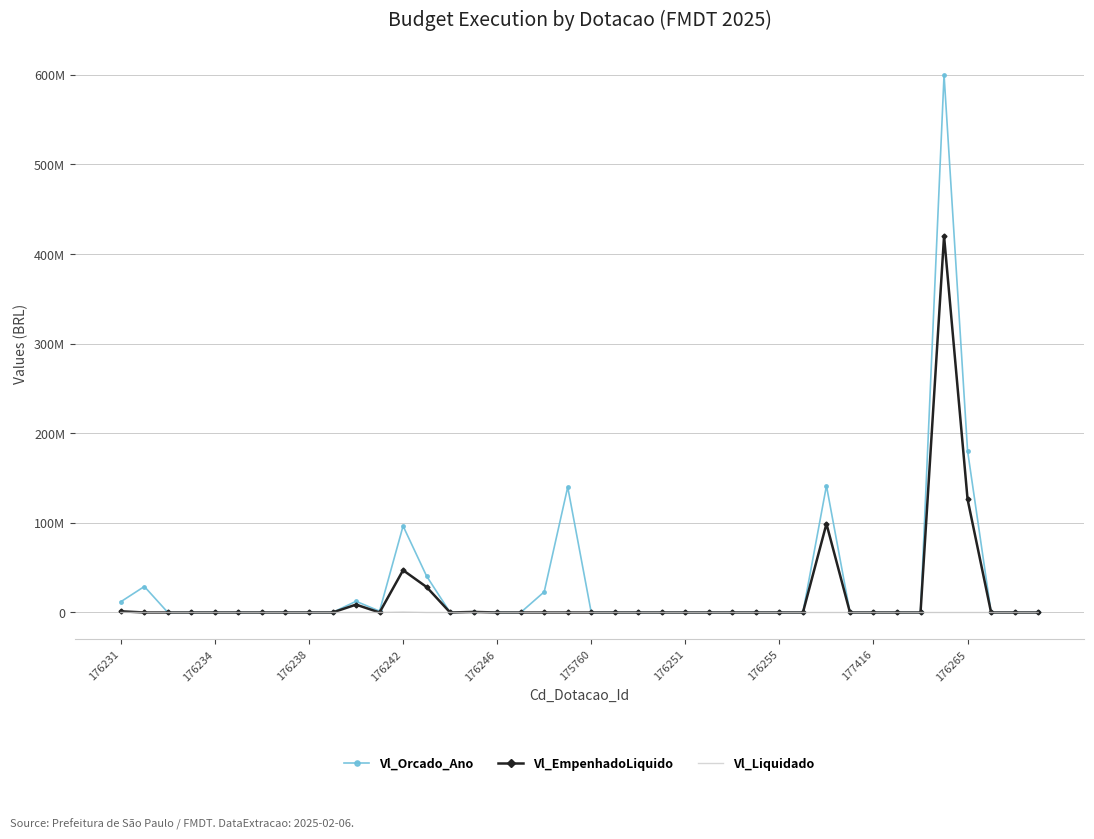

True or false: Vl_Orcado_Ano and Vl_EmpenhadoLiquido cross at least once.

False